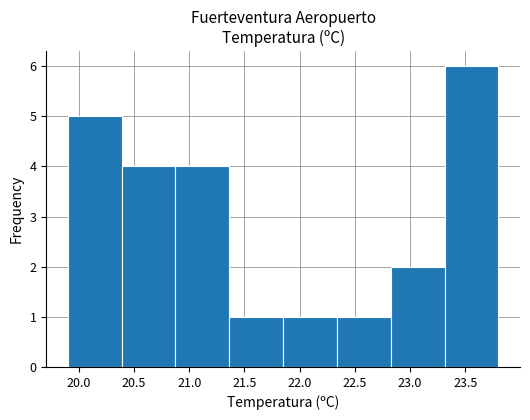

Which range on the x-axis has the tallest bar?

23.30 to 23.80